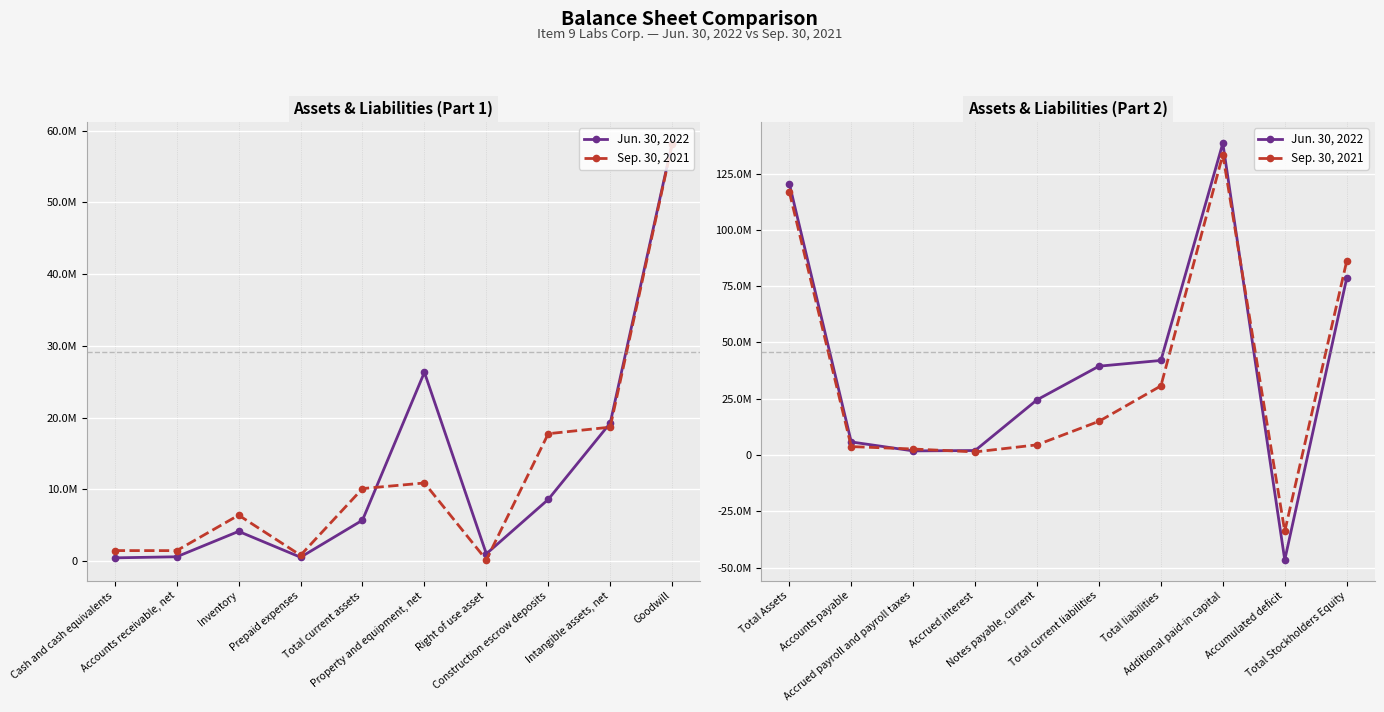

What is the difference between the maximum and minimum values in the Sep. 30, 2021 series?

167288924